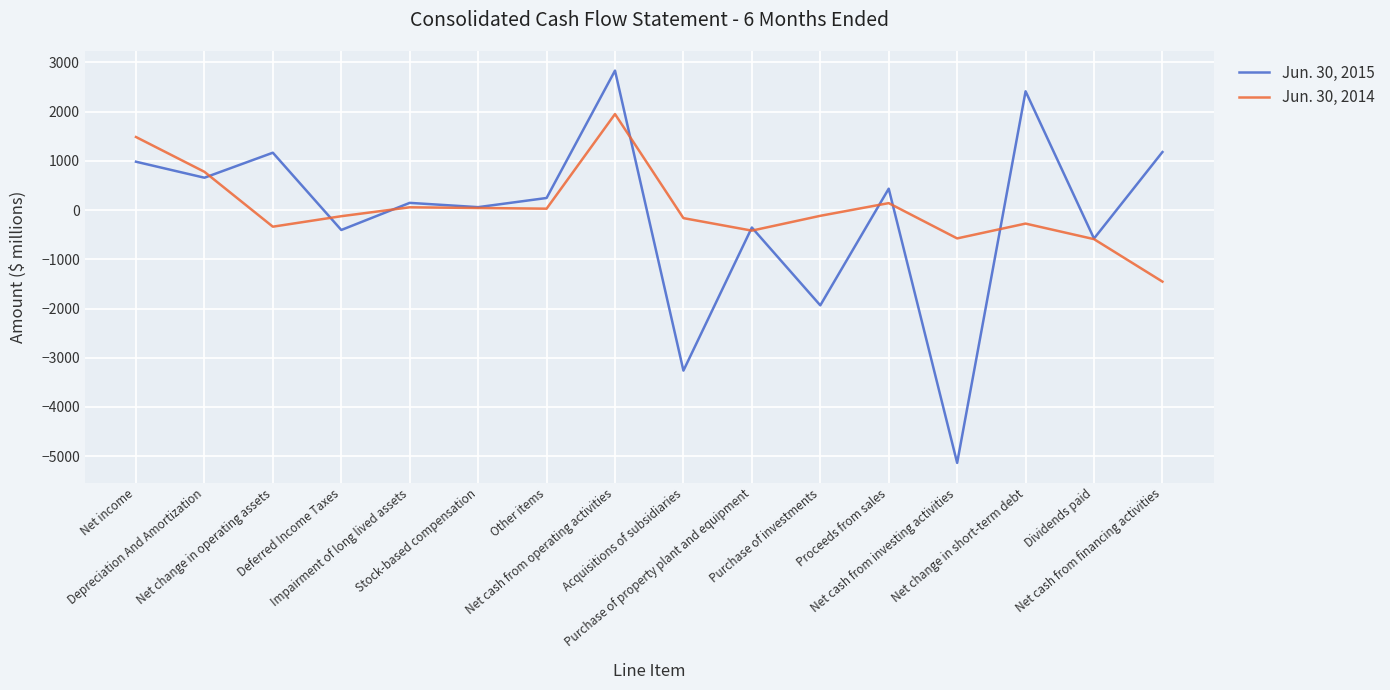

What is the lowest value of the Jun. 30, 2014 series?

-1453